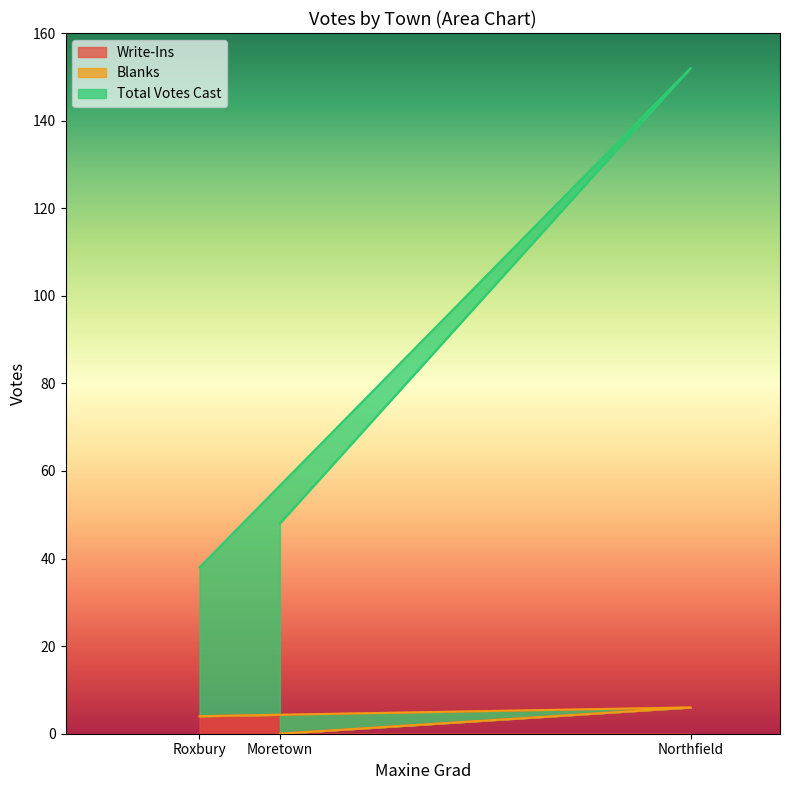

Where is Total Votes Cast nearest to the value 95?

Moretown